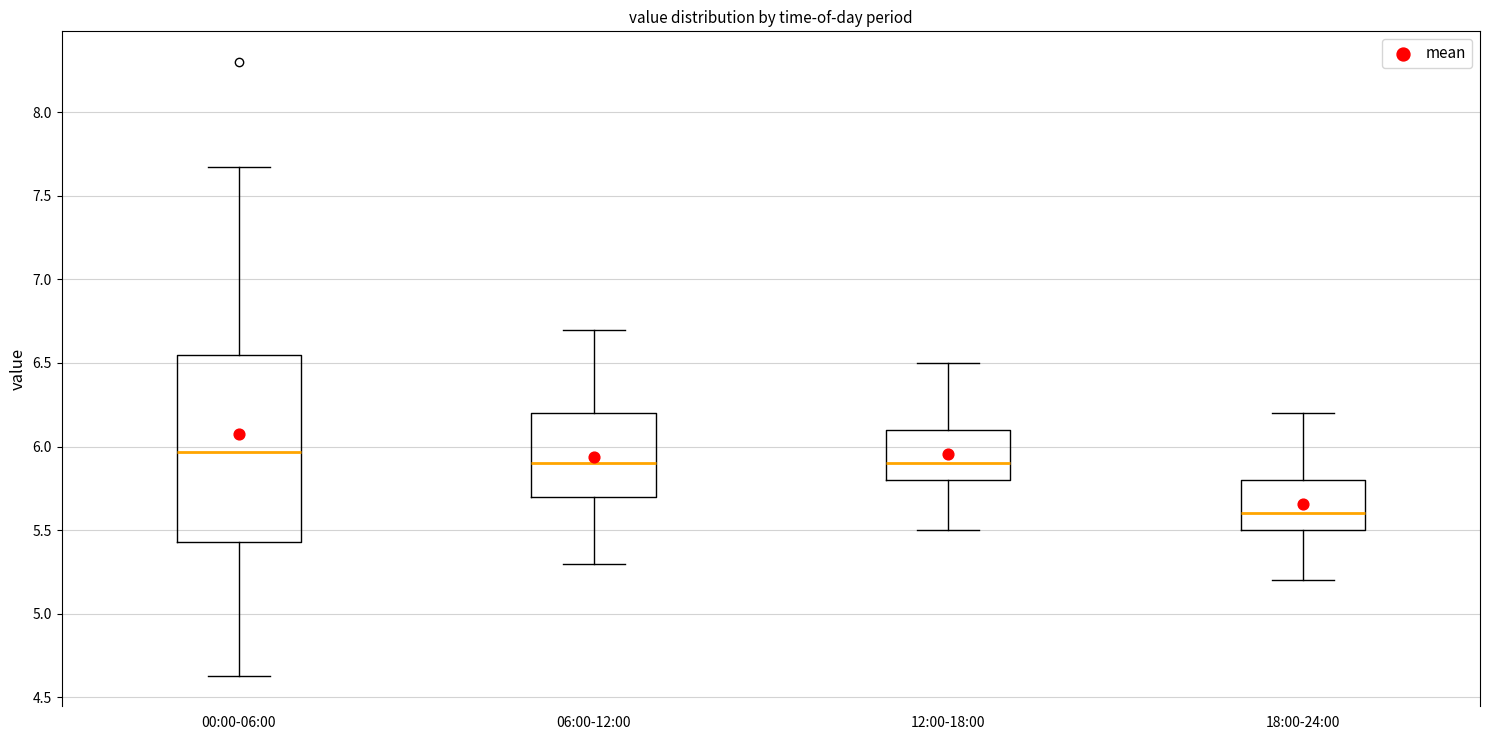

Reading left to right, read every box against the y-axis: the position of its median line, the range the box covers, and the ends of its whiskers. The values are not printed on the chart, so give them approximately, as read against the axis.

00:00-06:00: median 5.95, box 5.45 to 6.55, whiskers 4.65 to 7.65
06:00-12:00: median 5.90, box 5.70 to 6.20, whiskers 5.30 to 6.70
12:00-18:00: median 5.90, box 5.80 to 6.10, whiskers 5.50 to 6.50
18:00-24:00: median 5.60, box 5.50 to 5.80, whiskers 5.20 to 6.20